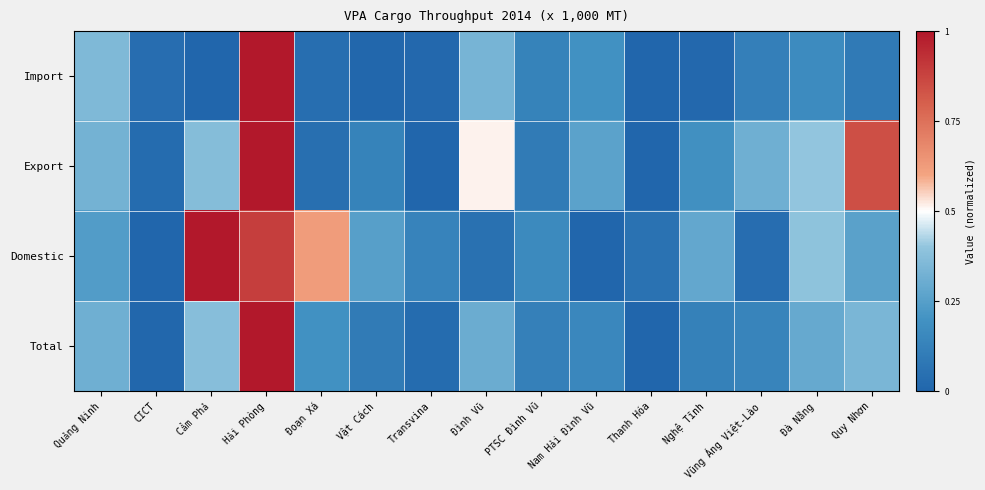

Between Vũng Áng Việt-Lào and Quy Nhơn, which series saw the biggest shift?

Export